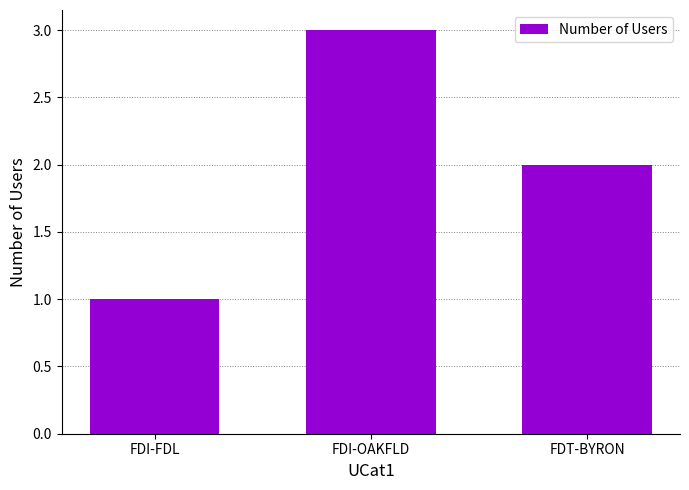

Reading left to right, extract all data points from this chart.

1	3	2